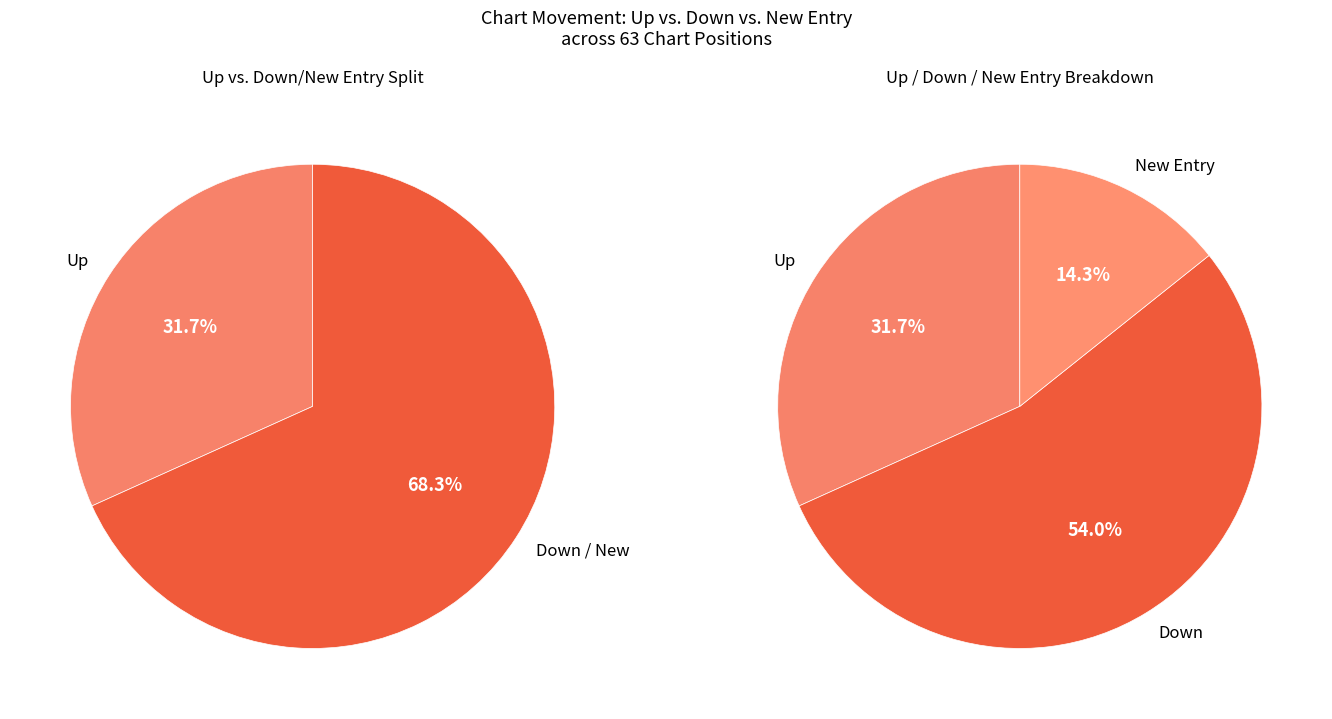

Approximately how many times larger is the value at up compared to -?

2.2